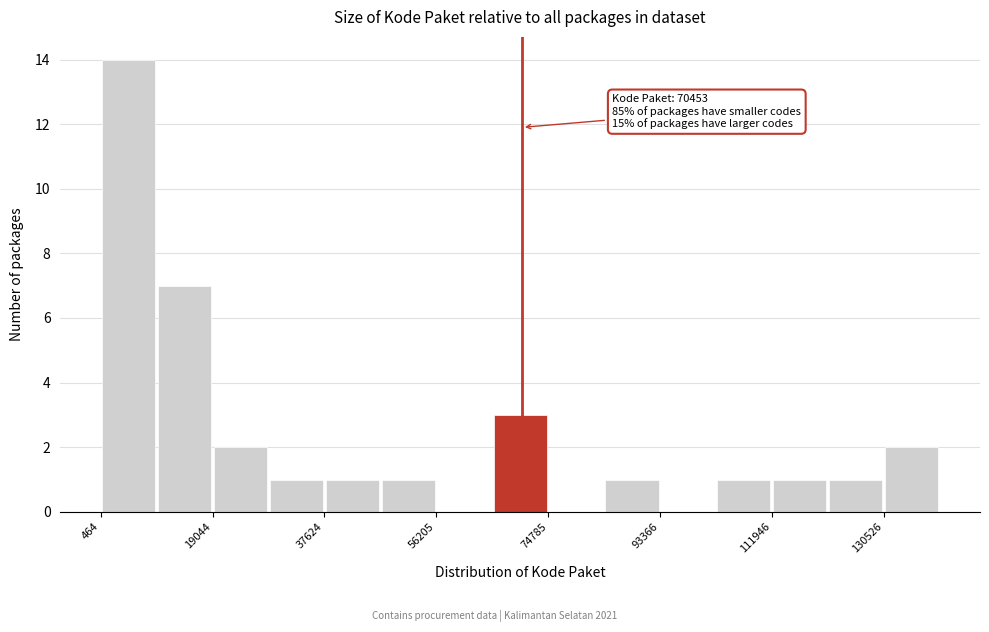

Which range on the x-axis has the tallest bar?

0 to 10000